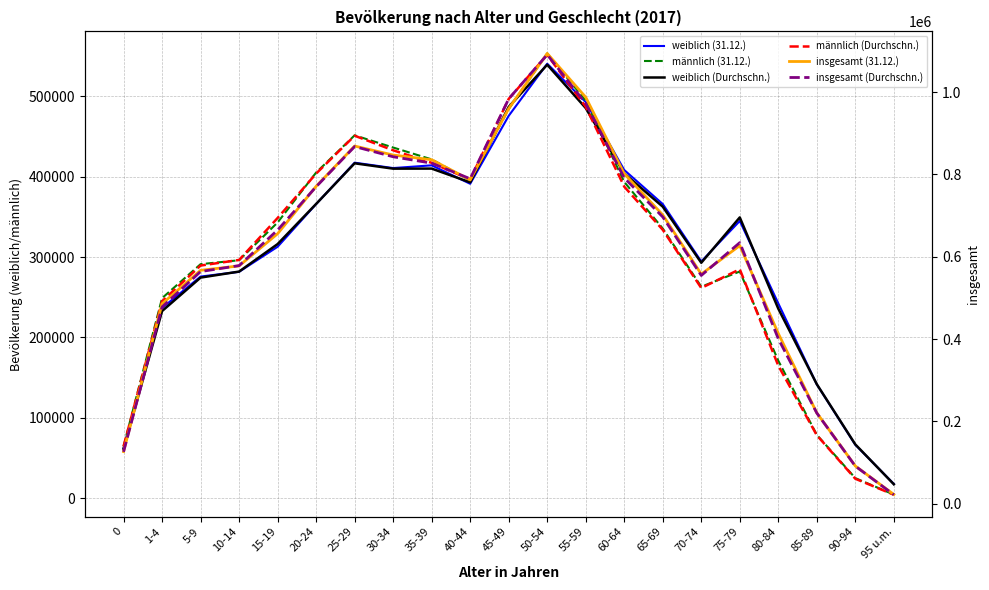

Which category has the lowest value in the männlich (31.12.) series?

95 u.m.